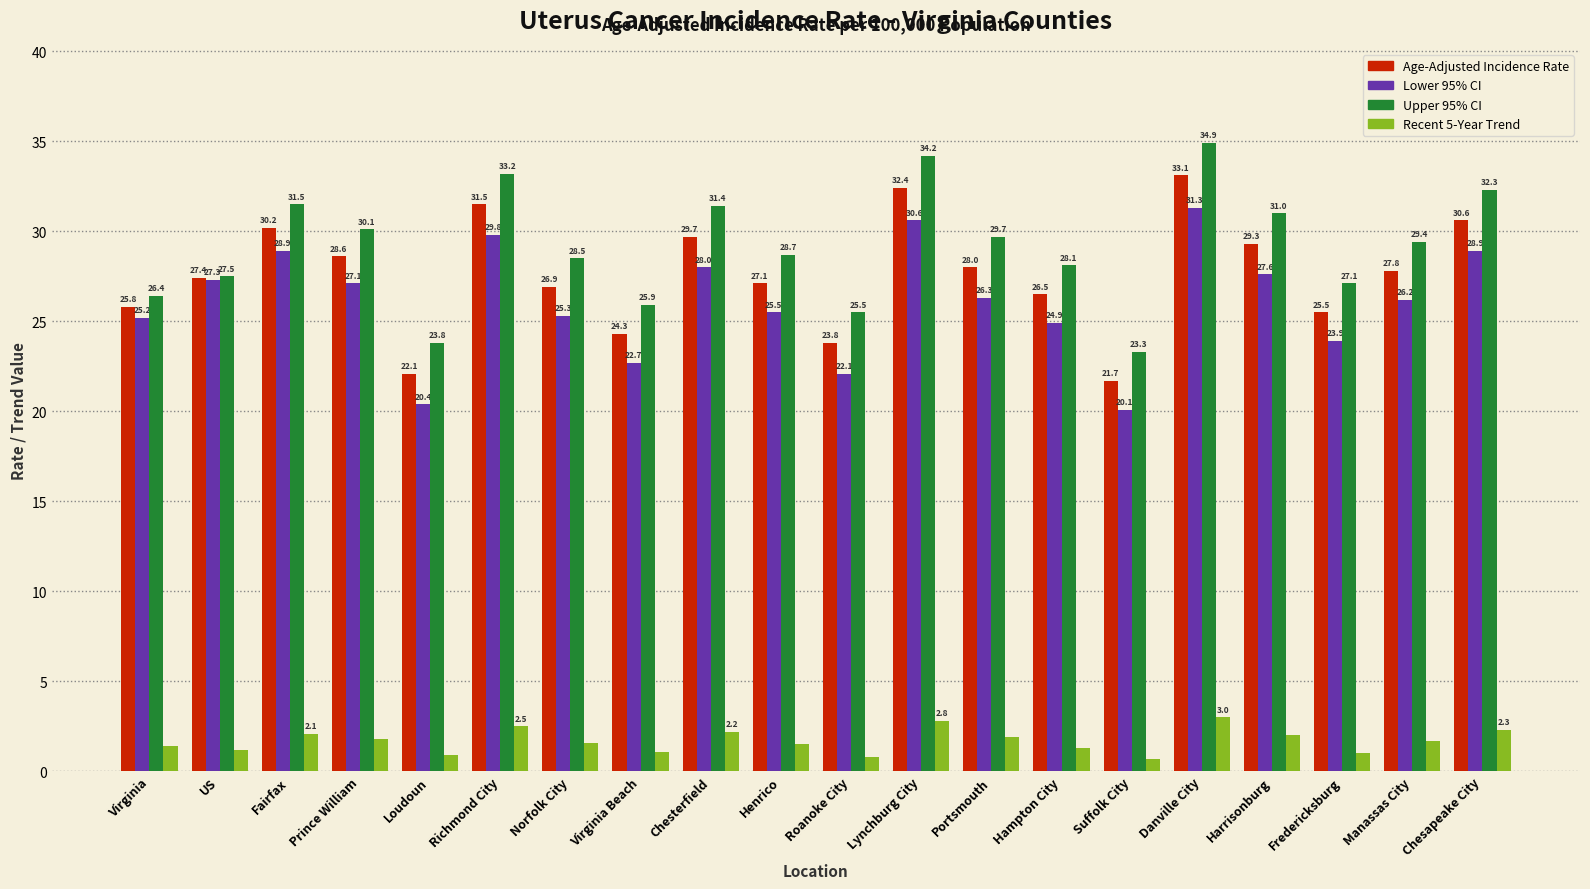

What is the label of the 3rd bar from the left?

Fairfax